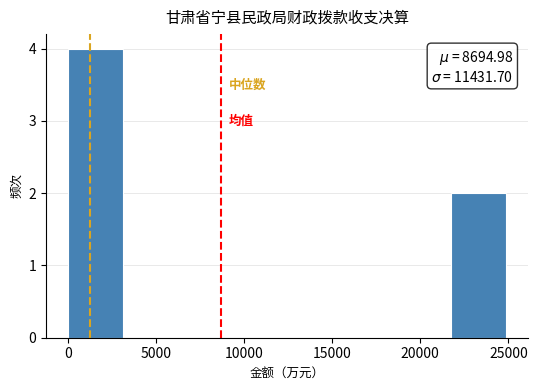

Which range on the x-axis has the tallest bar?

0 to 3000